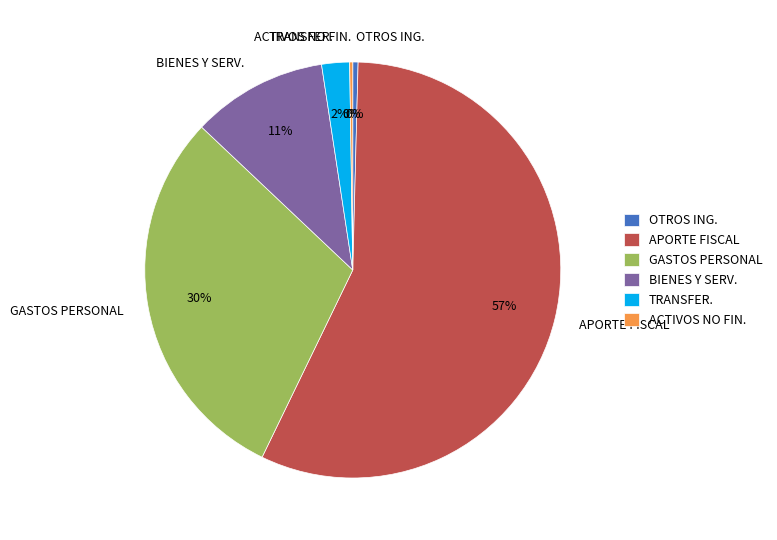

To the nearest percent, what is the average slice percentage?

17%